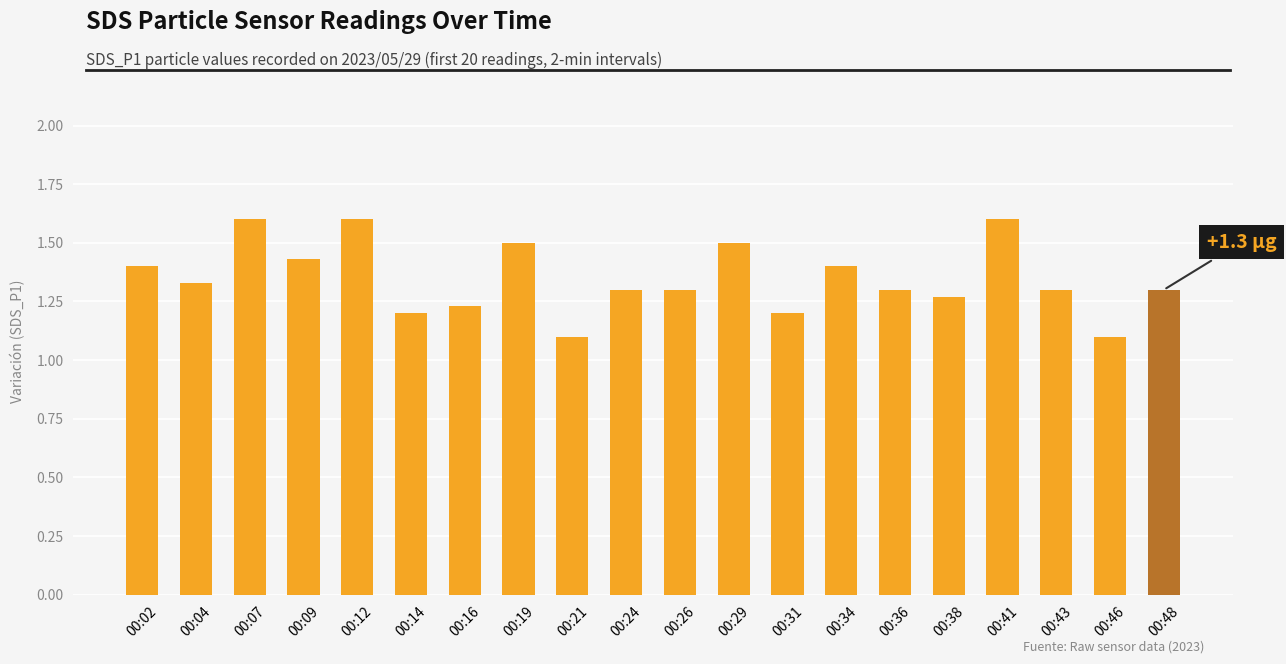

How many categories are shown in the chart?

20